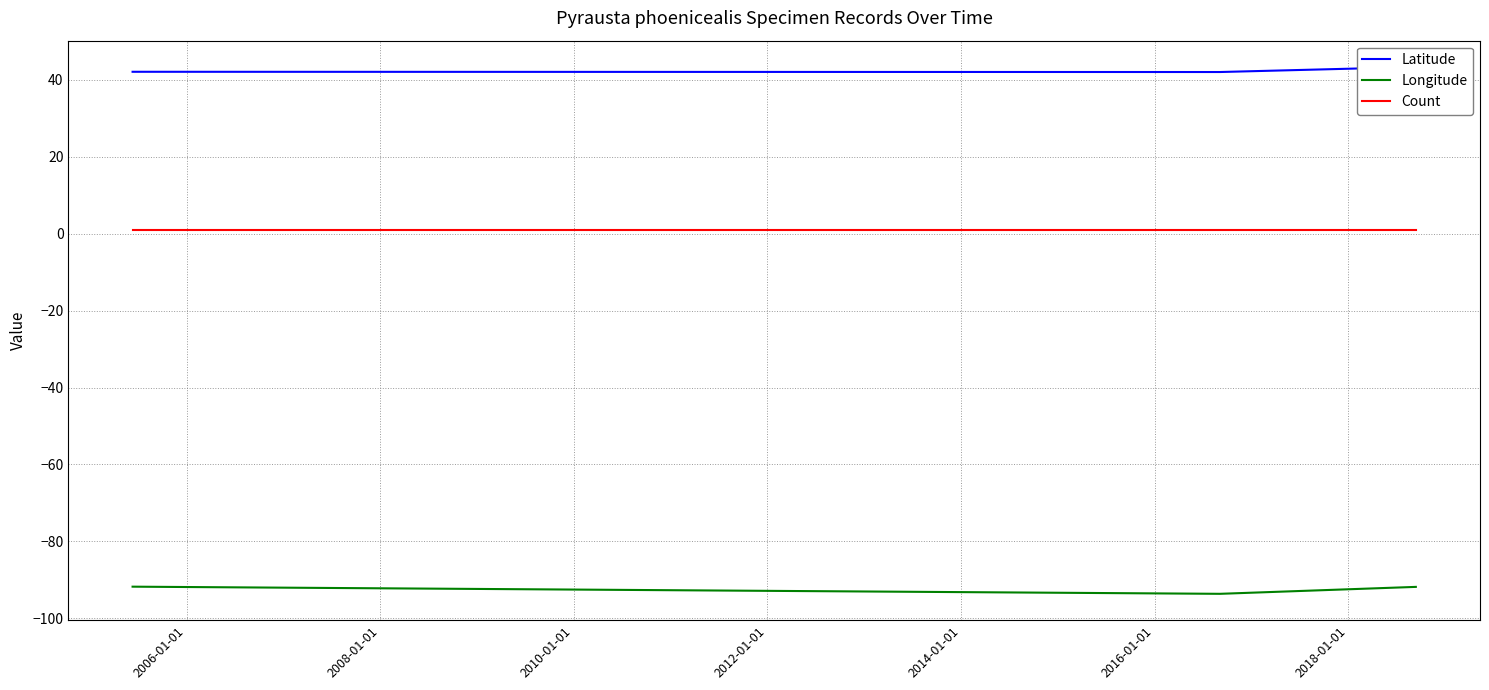

Which series has the largest range (max minus min)?

Longitude